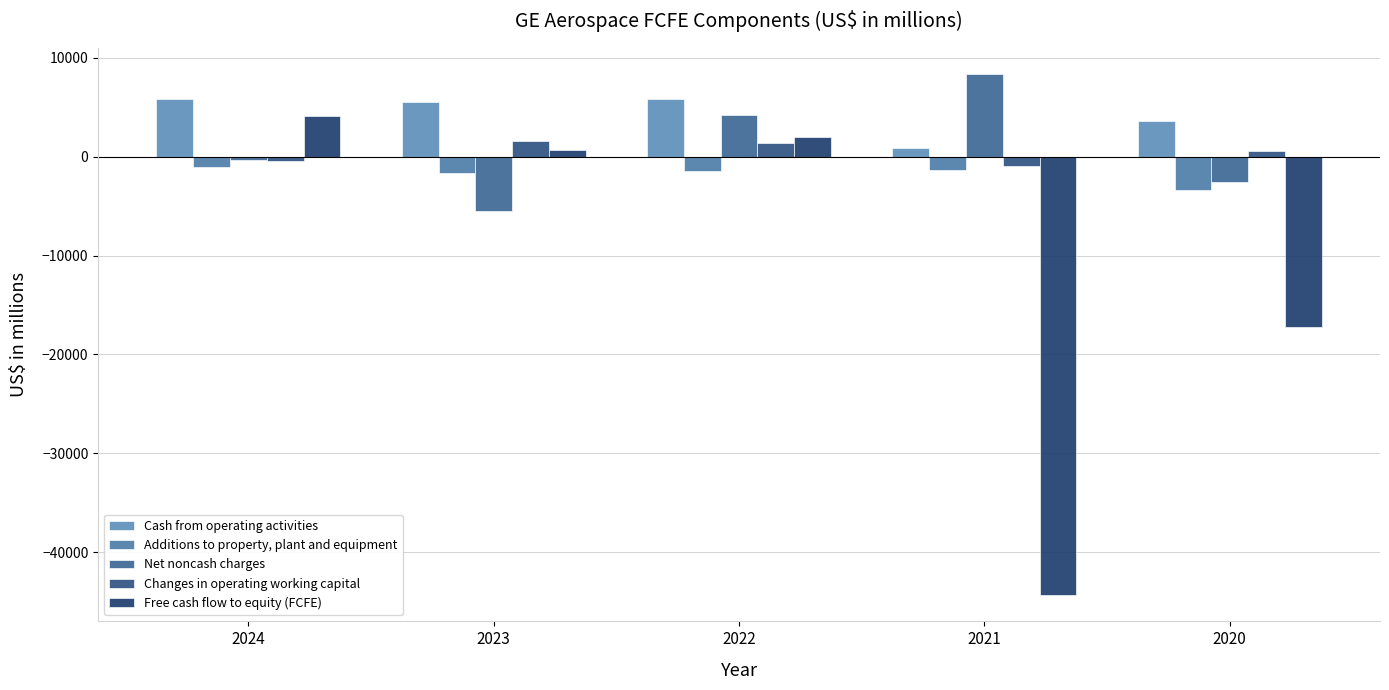

How many values in the Changes in operating working capital series are below 626?

2